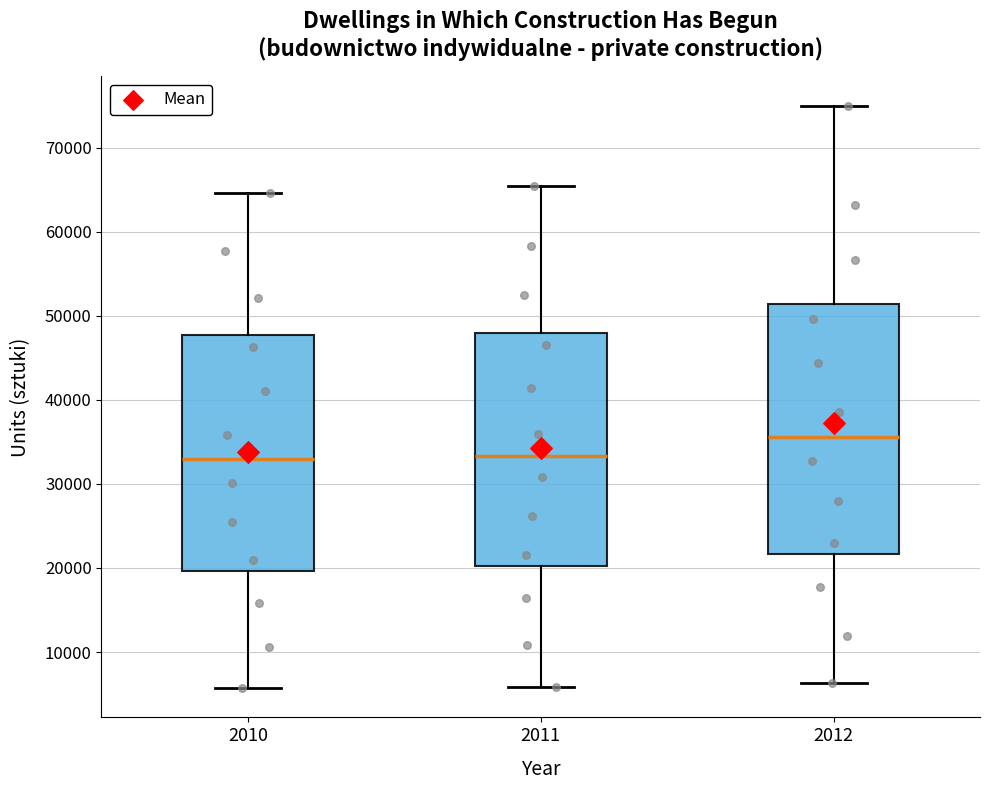

Where does the lower whisker of the box at x = 2012 end on the y-axis? The values are not printed on the chart, so give them approximately, as read against the axis.

6000